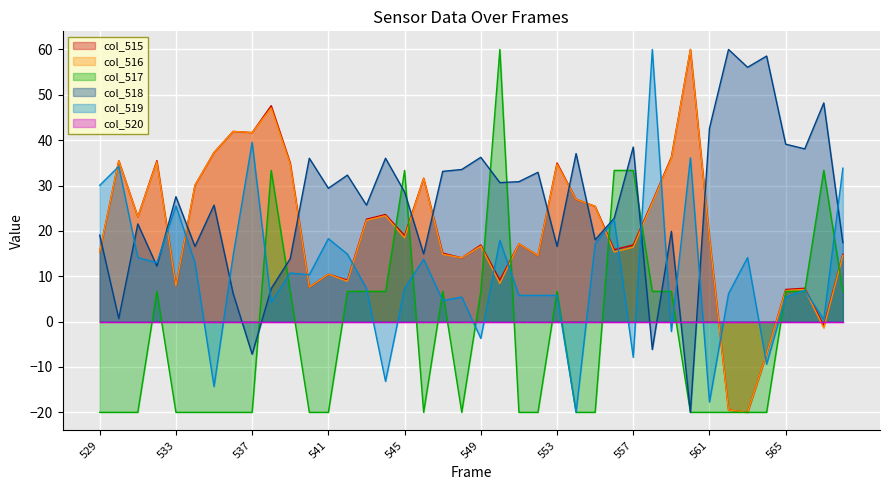

What is the maximum value for col_515?

60.0